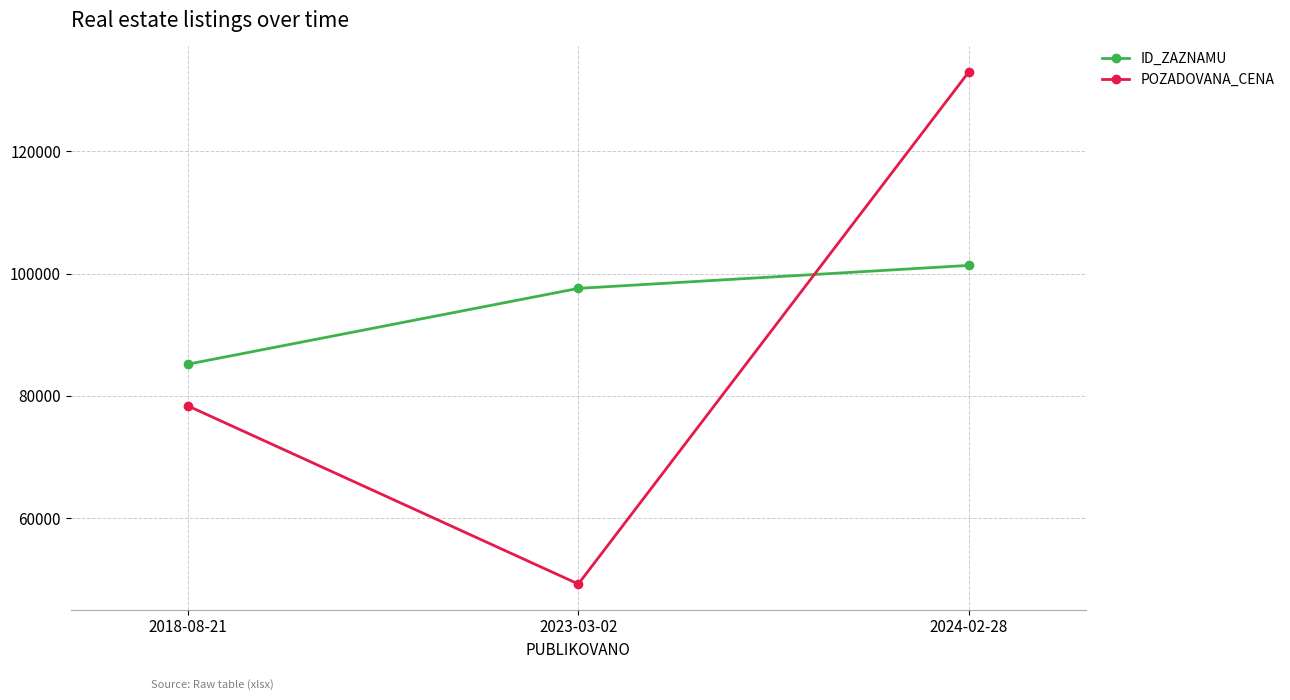

Reading left to right, what are all the values shown in this chart?

ID_ZAZNAMU: 85171	97573	101334
POZADOVANA_CENA: 78350	49200	132990